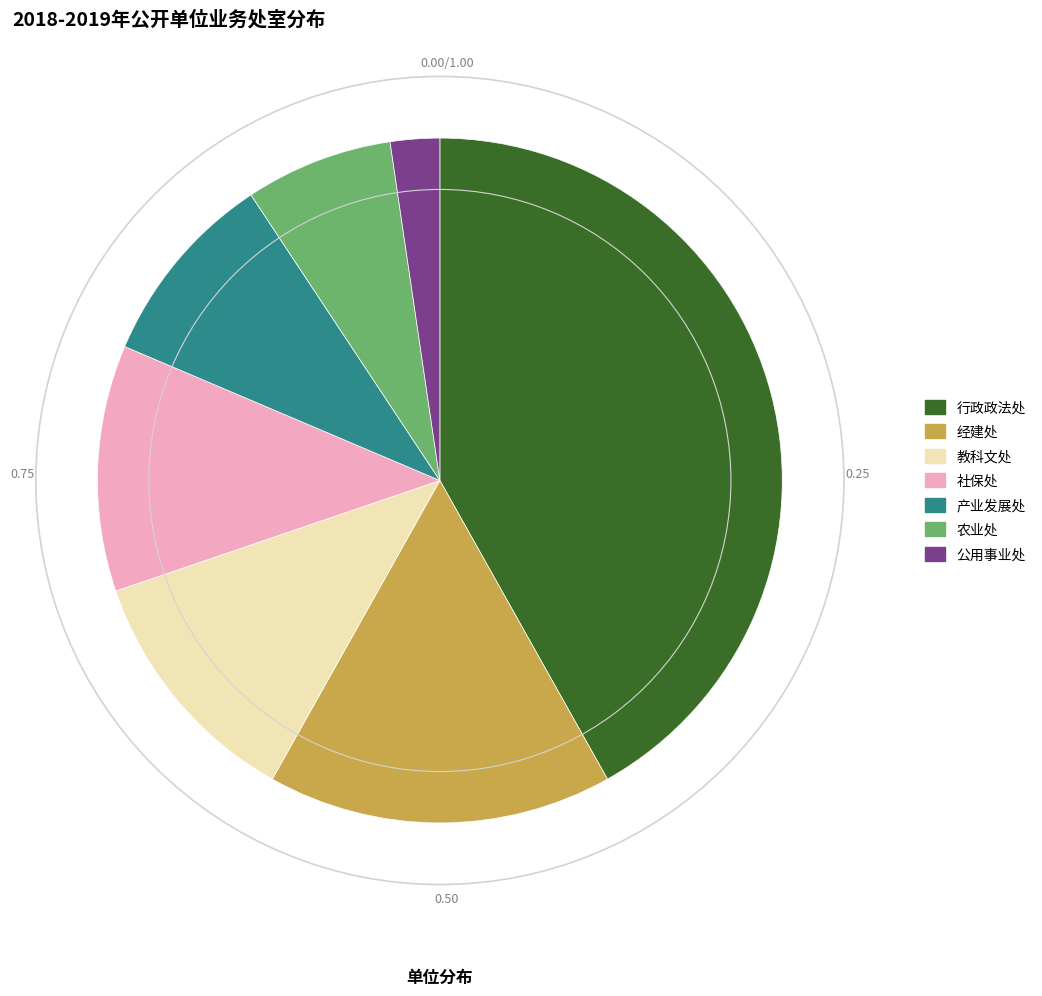

Combined, do 公用事业处 and 农业处 account for over 50%?

No